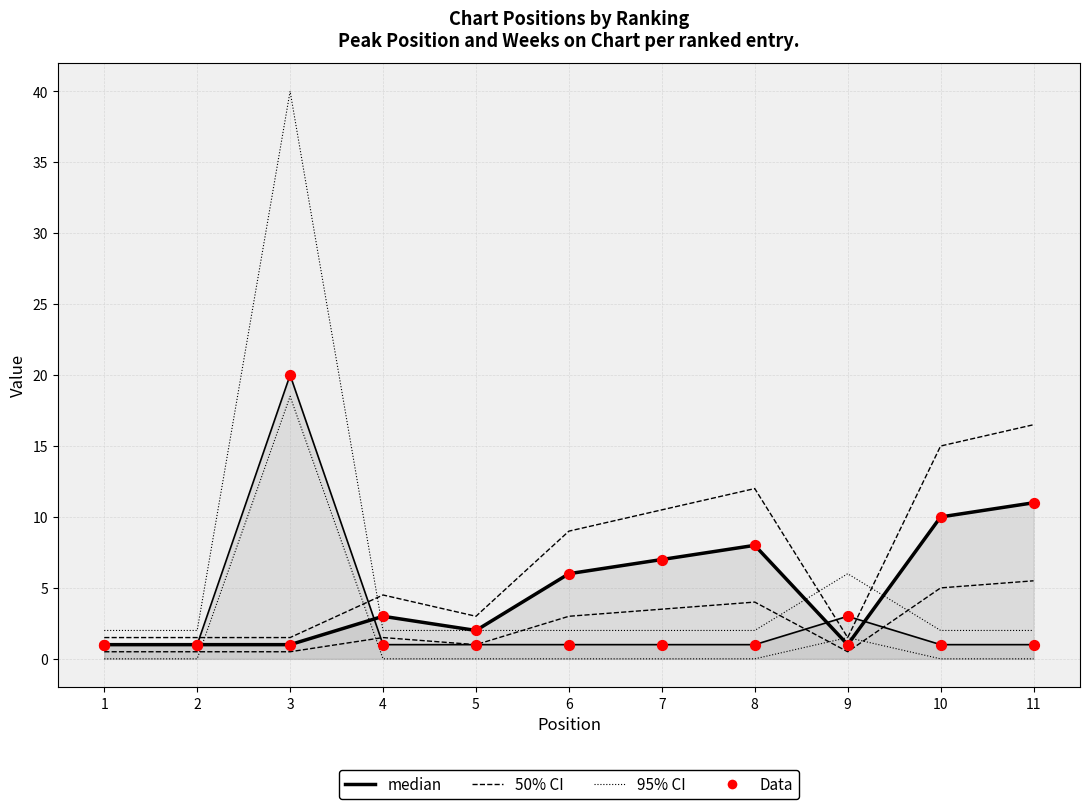

Which series reaches the maximum Y coordinate?

95% CI (Weeks)